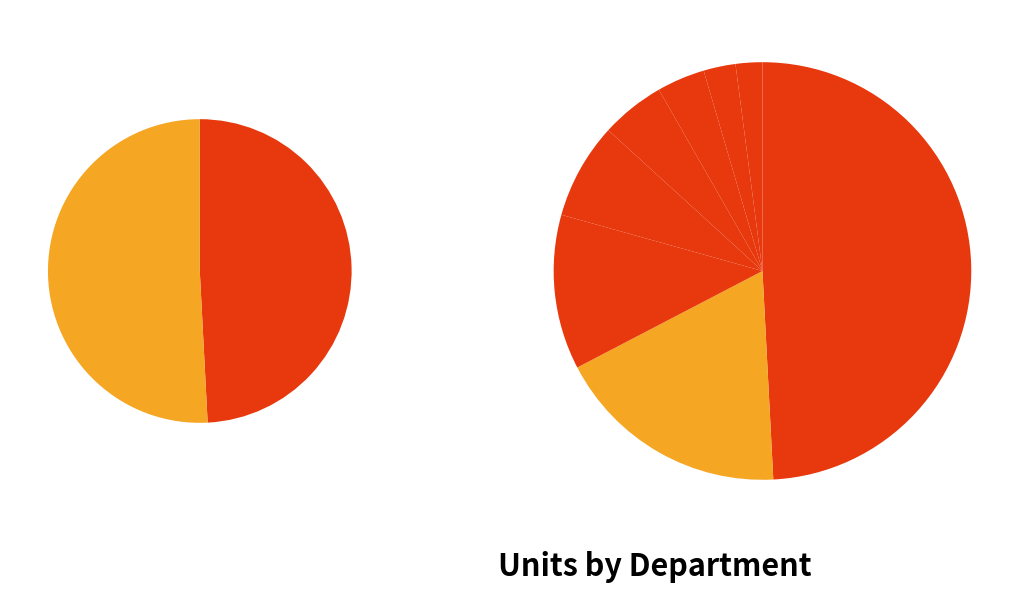

How many segments does this pie chart have?

10